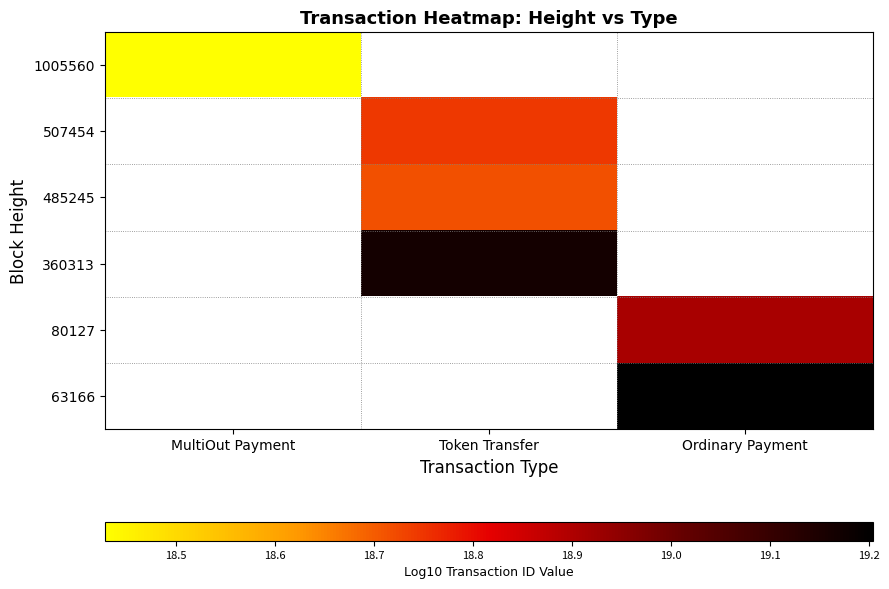

At how many categories does at least one series exceed 18?

3